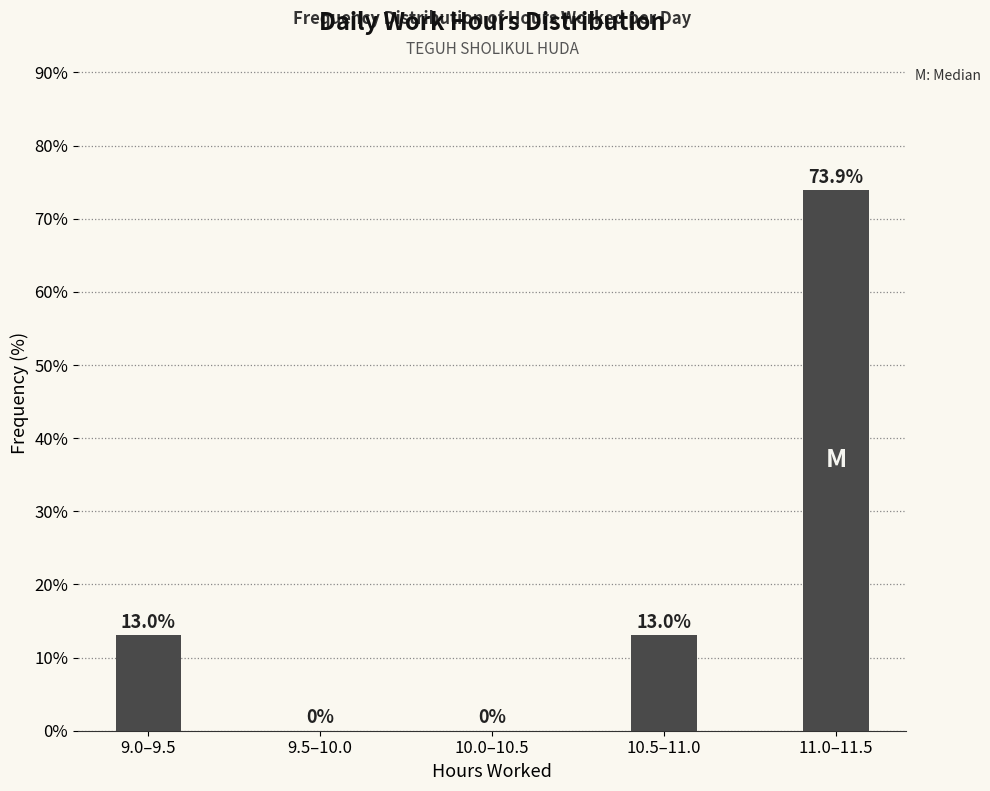

Reading left to right, transcribe all the data shown in this chart.

9.0–9.5=13.0	9.5–10.0=0.0	10.0–10.5=0.0	10.5–11.0=13.0	11.0–11.5=73.9